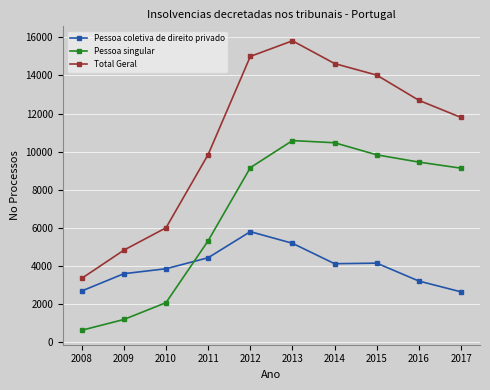

Where does the Total Geral series first go above 12692?

2012